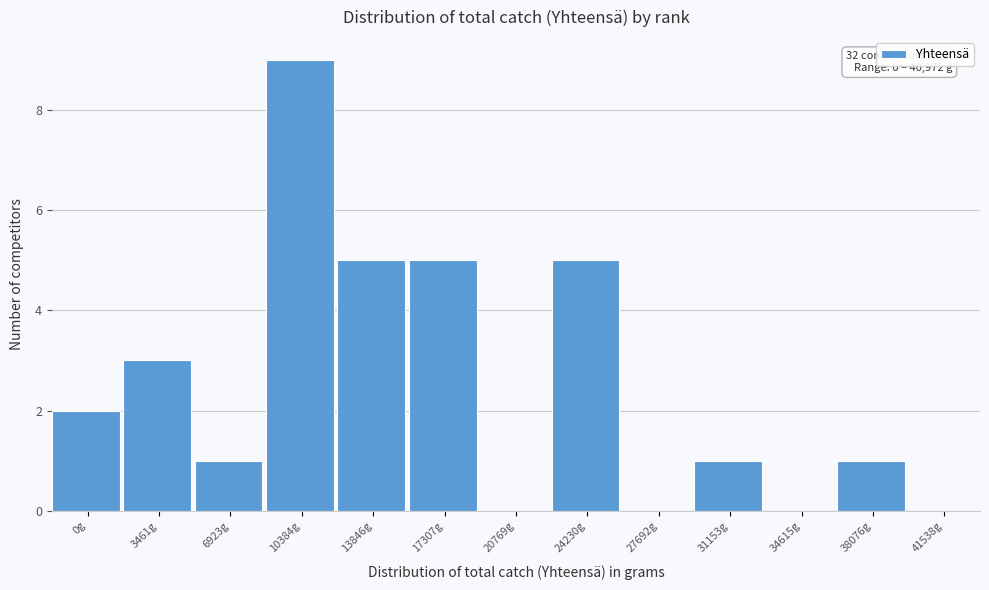

Reading left to right, list all the values displayed in this chart.

0g=2	3461g=3	6923g=1	10384g=9	13846g=5	17307g=5	20769g=0	24230g=5	27692g=0	31153g=1	34615g=0	38076g=1	41538g=0